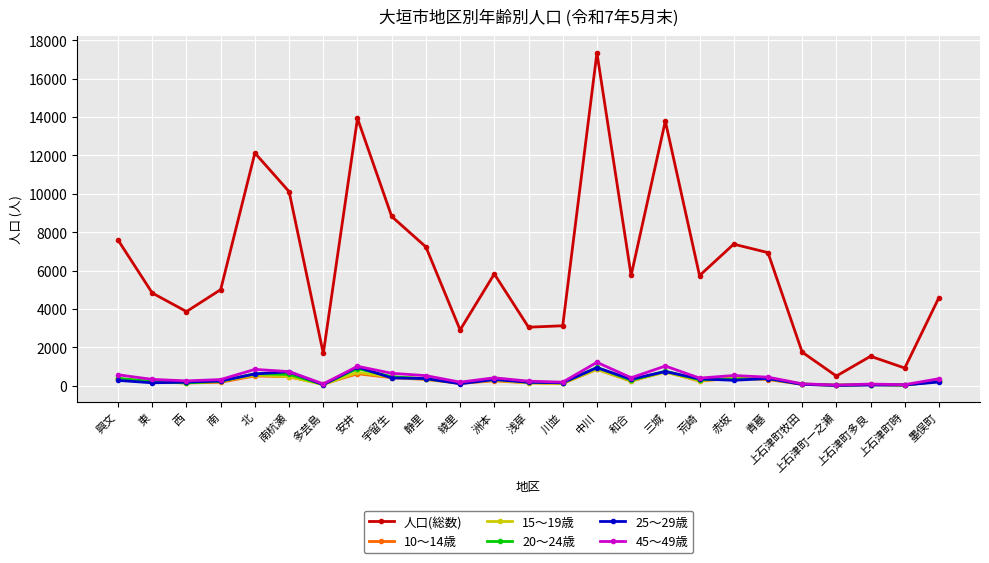

How many lines are shown in the chart?

6